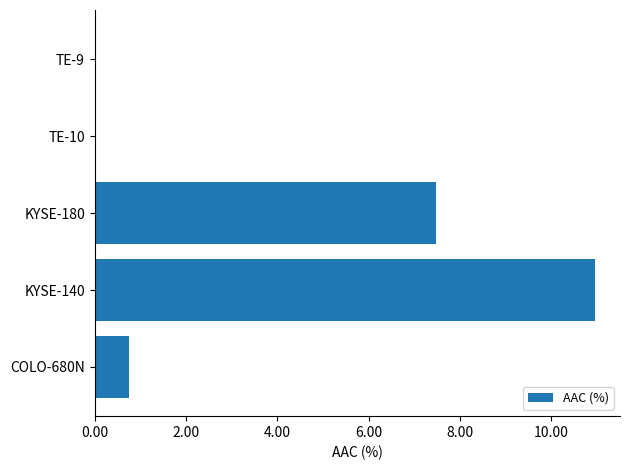

Where is the data nearest to the value 5?

KYSE-180